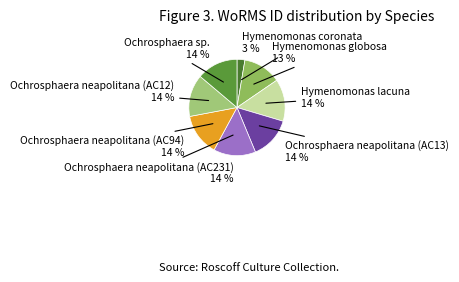

Do Ochrosphaera neapolitana (AC13) and Ochrosphaera neapolitana (AC12) together represent more than half of the pie?

No